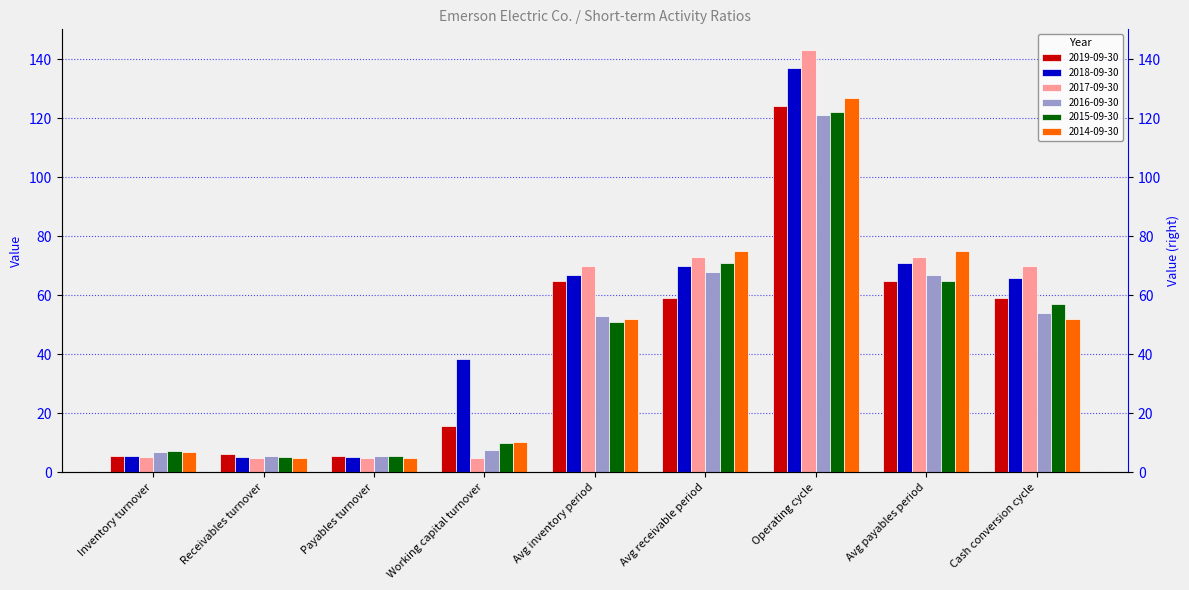

Reading right to left, extract all data points from this chart.

2019-09-30: Cash conversion cycle=59.0	Avg payables period=65.0	Operating cycle=124.0	Avg receivable period=59.0	Avg inventory period=65.0	Working capital turnover=15.8	Payables turnover=5.6	Receivables turnover=6.2	Inventory turnover=5.6
2018-09-30: Cash conversion cycle=66.0	Avg payables period=71.0	Operating cycle=137.0	Avg receivable period=70.0	Avg inventory period=67.0	Working capital turnover=38.3	Payables turnover=5.1	Receivables turnover=5.2	Inventory turnover=5.5
2017-09-30: Cash conversion cycle=70.0	Avg payables period=73.0	Operating cycle=143.0	Avg receivable period=73.0	Avg inventory period=70.0	Working capital turnover=4.8	Payables turnover=5.0	Receivables turnover=5.0	Inventory turnover=5.2
2016-09-30: Cash conversion cycle=54.0	Avg payables period=67.0	Operating cycle=121.0	Avg receivable period=68.0	Avg inventory period=53.0	Working capital turnover=7.4	Payables turnover=5.4	Receivables turnover=5.4	Inventory turnover=6.8
2015-09-30: Cash conversion cycle=57.0	Avg payables period=65.0	Operating cycle=122.0	Avg receivable period=71.0	Avg inventory period=51.0	Working capital turnover=9.9	Payables turnover=5.6	Receivables turnover=5.2	Inventory turnover=7.2
2014-09-30: Cash conversion cycle=52.0	Avg payables period=75.0	Operating cycle=127.0	Avg receivable period=75.0	Avg inventory period=52.0	Working capital turnover=10.2	Payables turnover=4.9	Receivables turnover=4.9	Inventory turnover=7.0